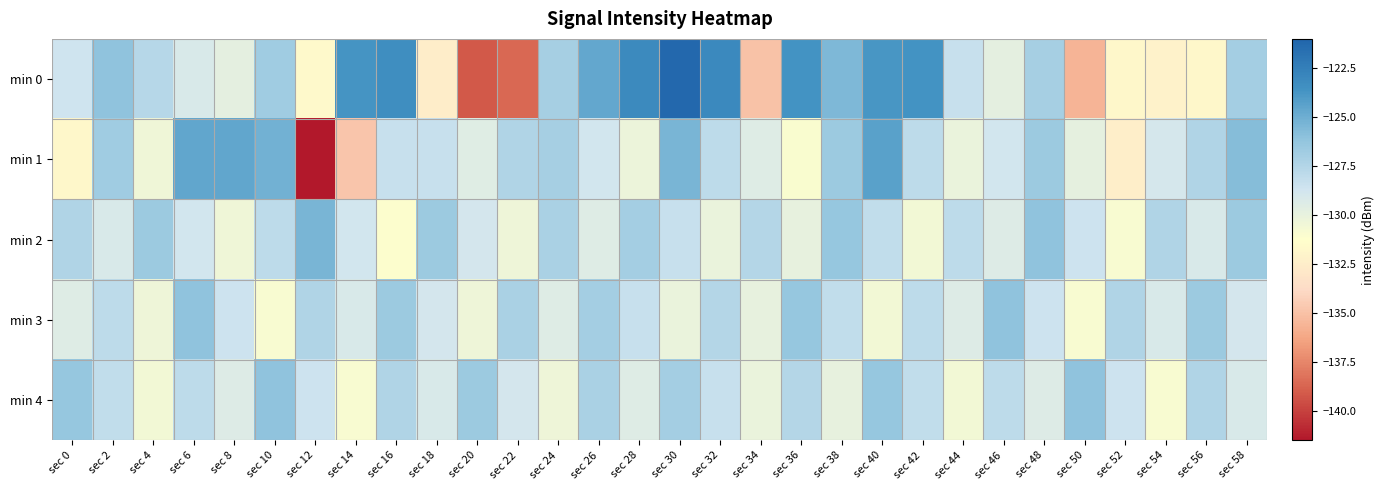

Which has a higher value, sec 10 or sec 12?

sec 10